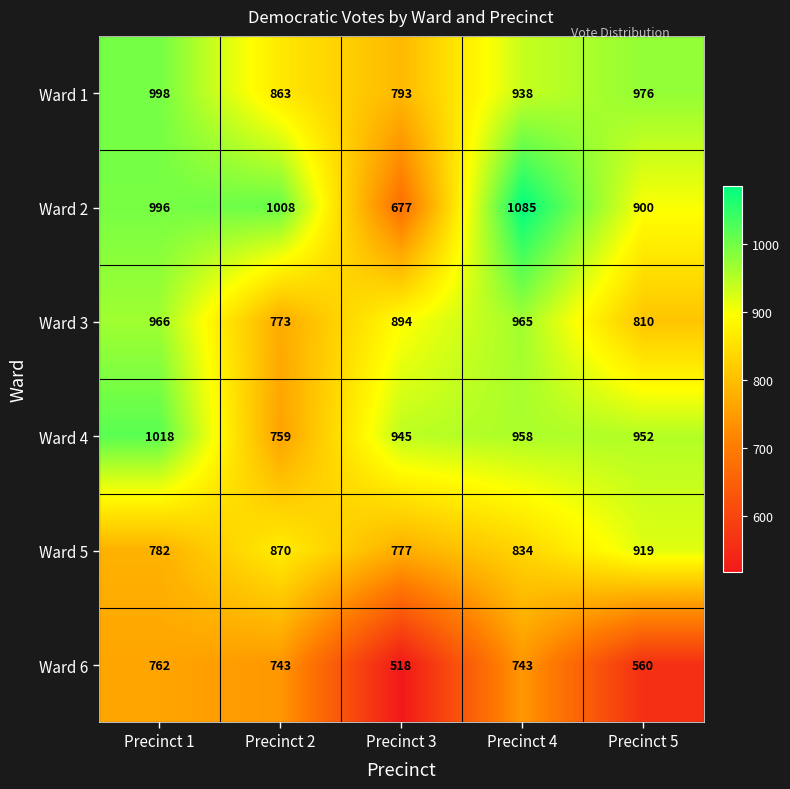

At how many categories does at least one series exceed 864?

5